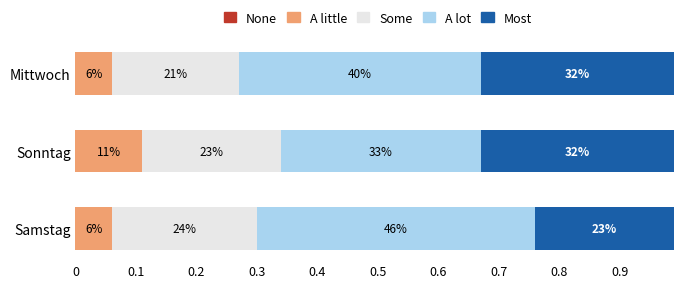

At how many categories does at least one series exceed 0?

3